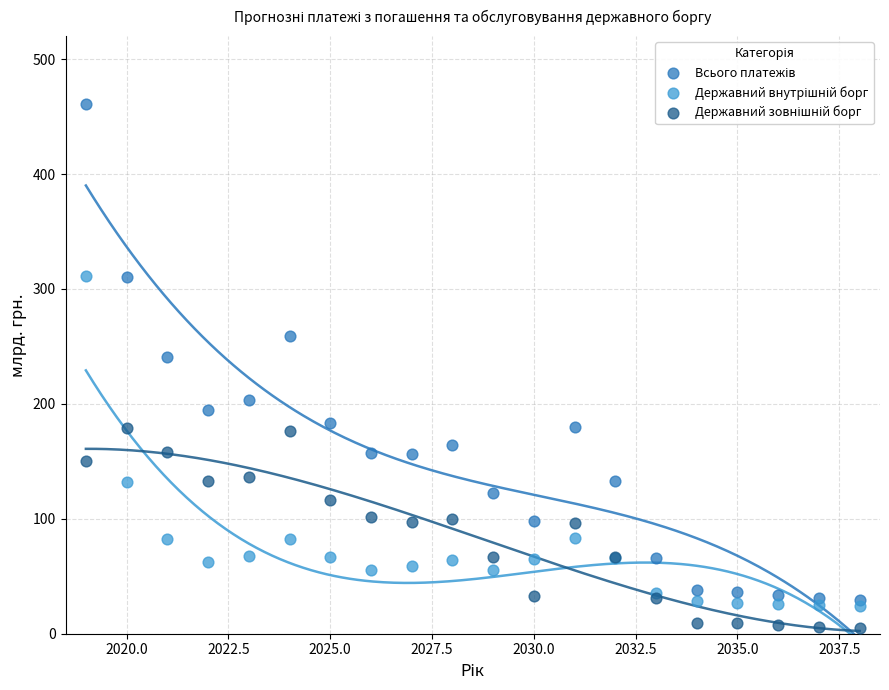

What is the X range (max minus min) for the scatter plot?

19.0